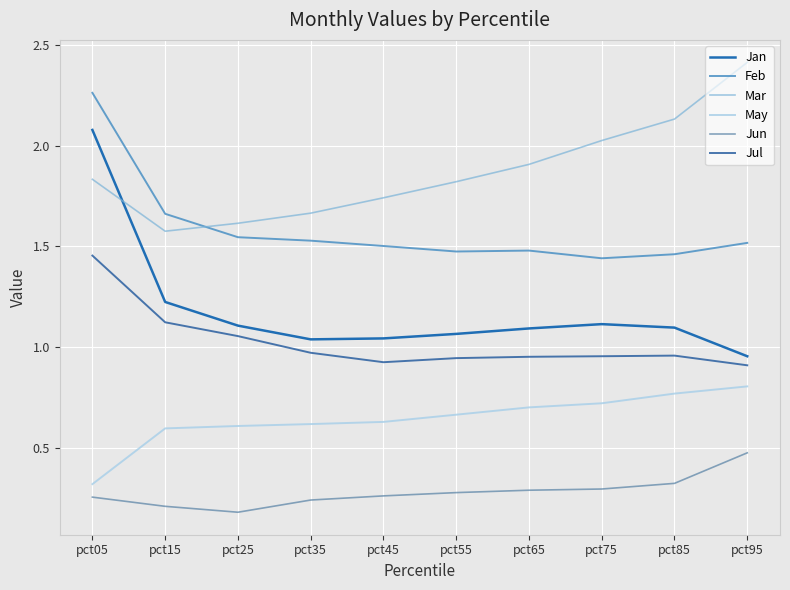

How many lines are shown in the chart?

6